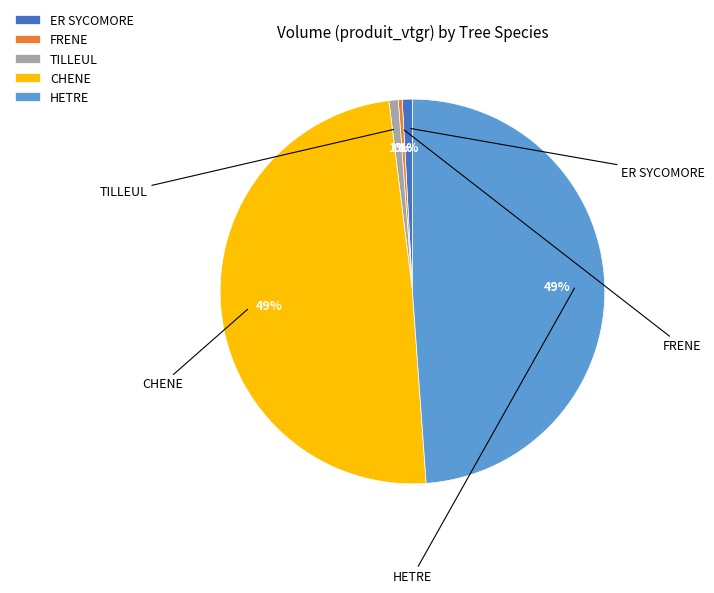

Count the number of slices in the pie.

5